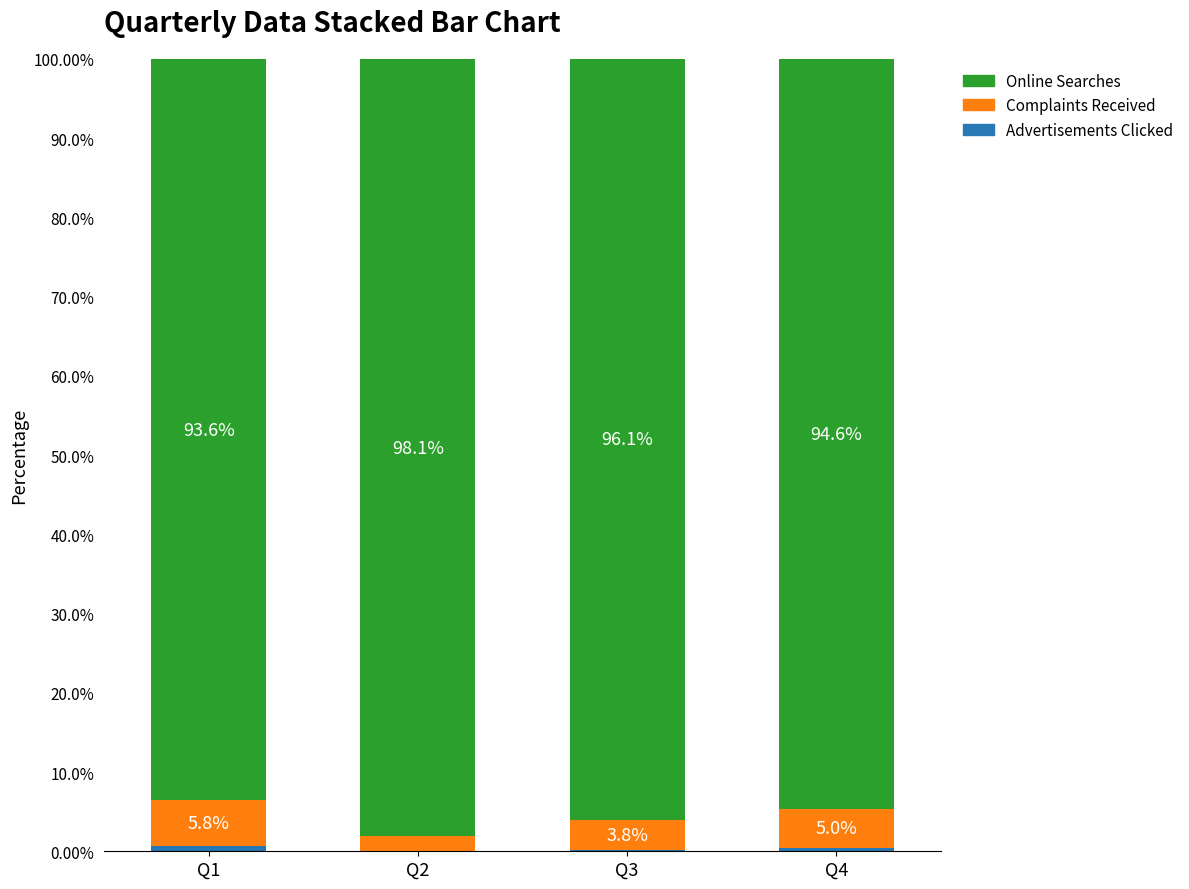

What is the total value across all series at Q2?

100.0